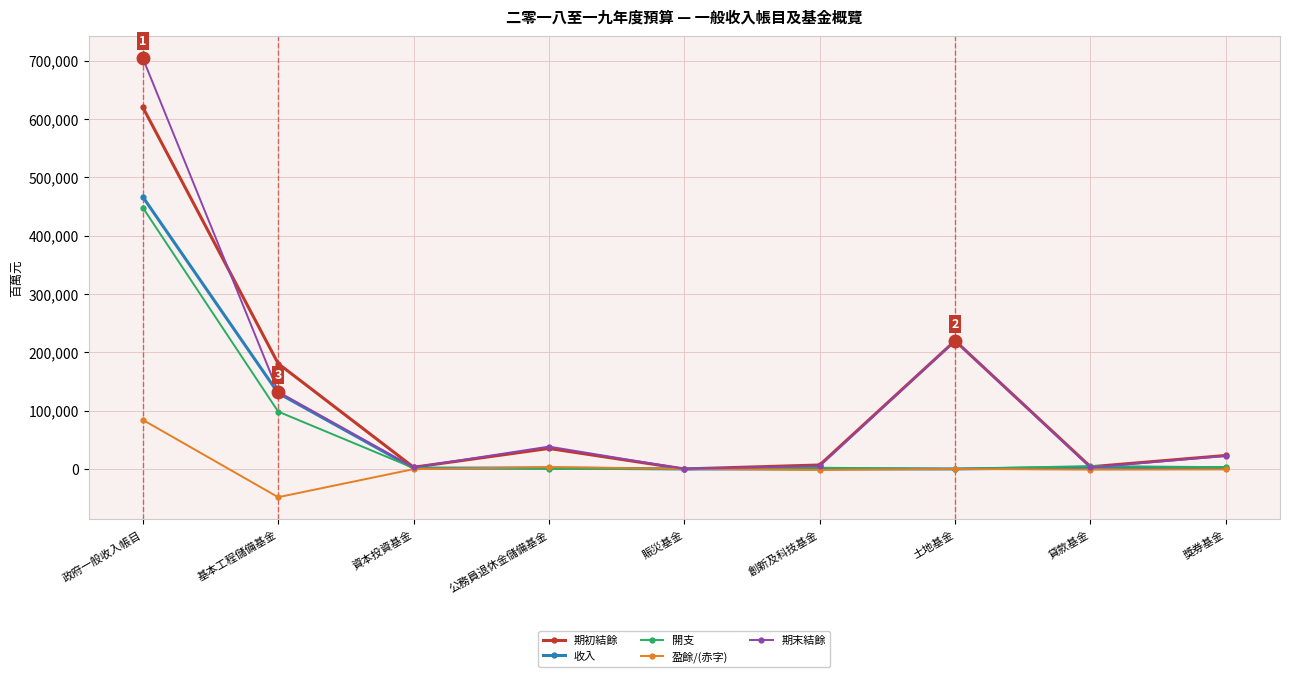

Between 公務員退休金儲備基金 and 貸款基金, which series saw the biggest shift?

期末結餘